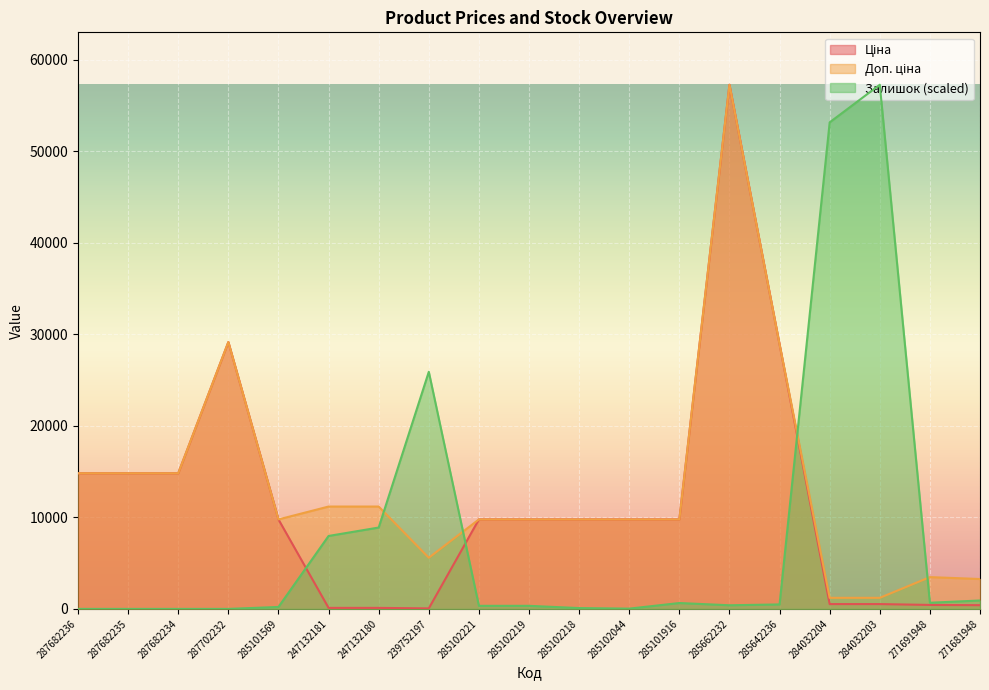

True or false: Залишок and Ціна cross at least once.

True